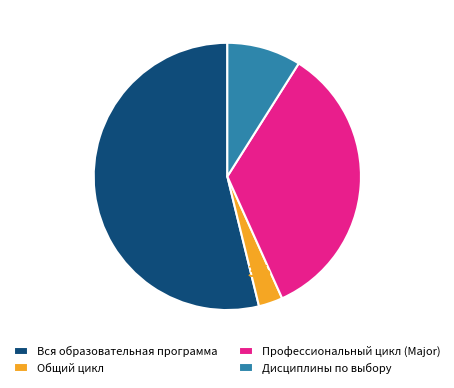

The Вся образовательная программа slice represents 54% of the pie. True or false?

True